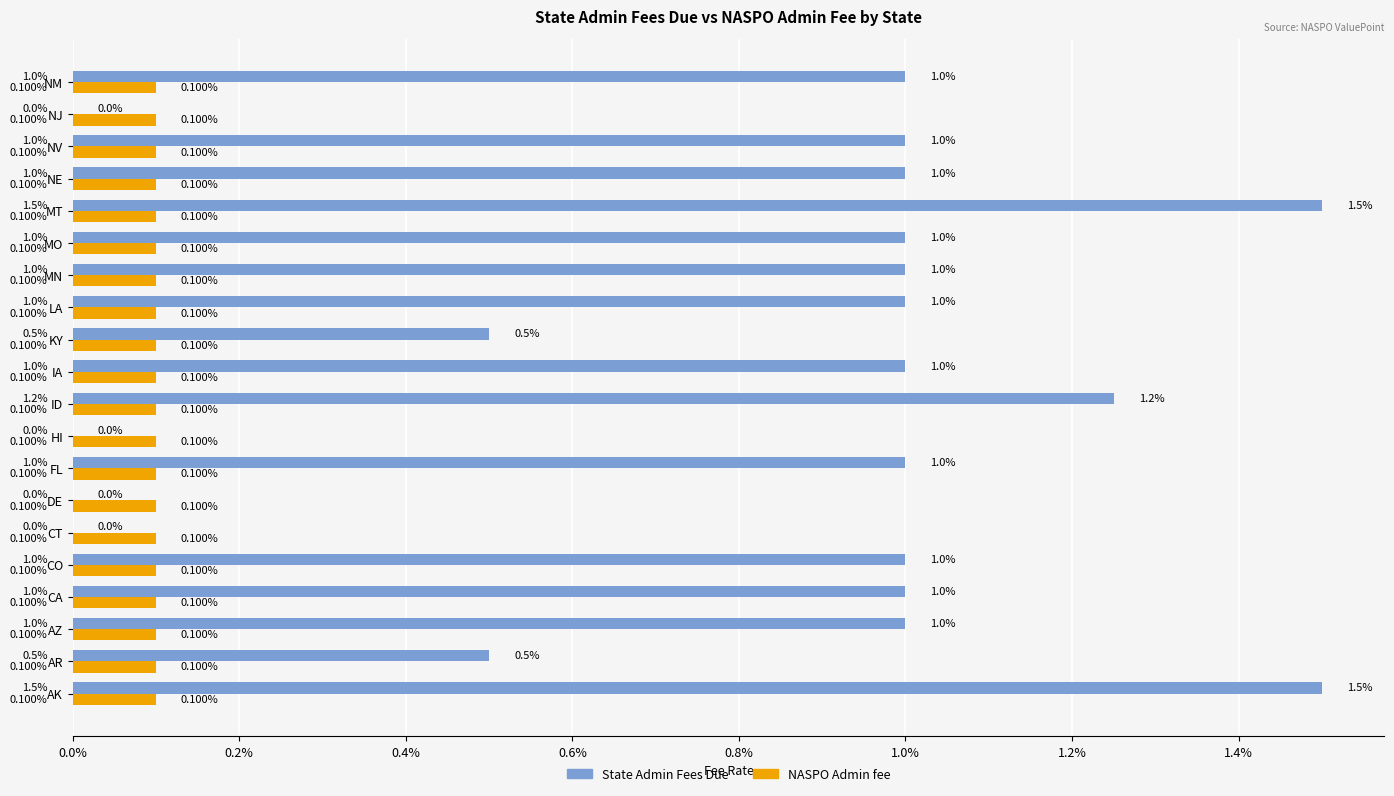

What are all the series names shown in the legend?

State Admin Fees Due, NASPO Admin fee